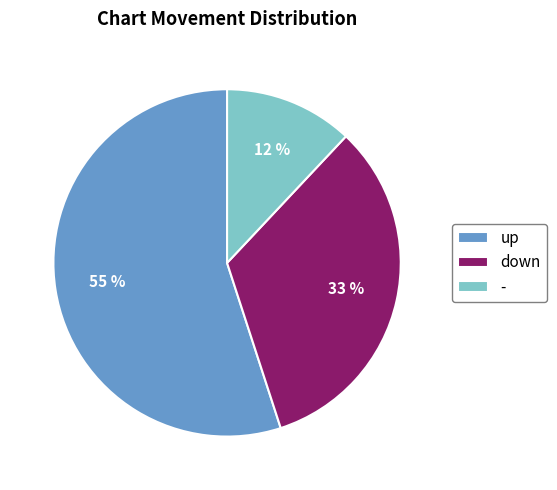

Is it true that down is 25% of the pie?

False